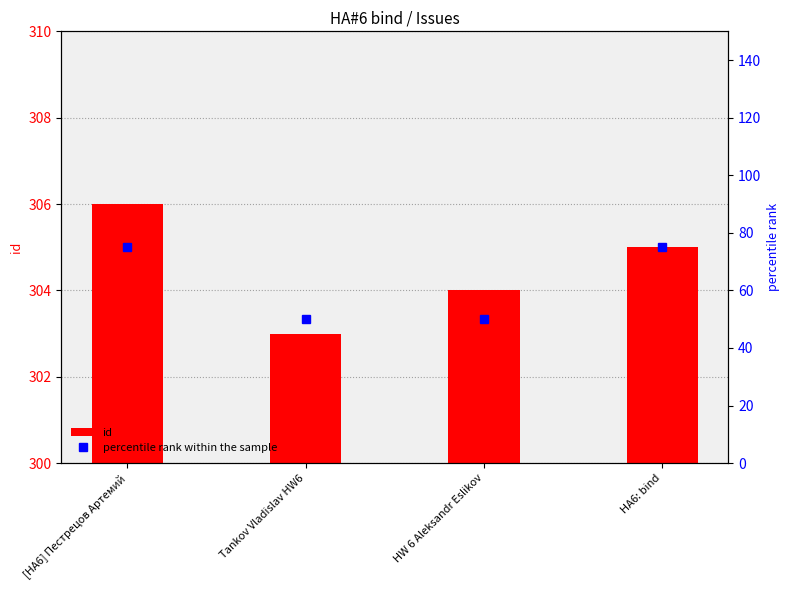

What are all the series names shown in the legend?

id, percentile rank within the sample